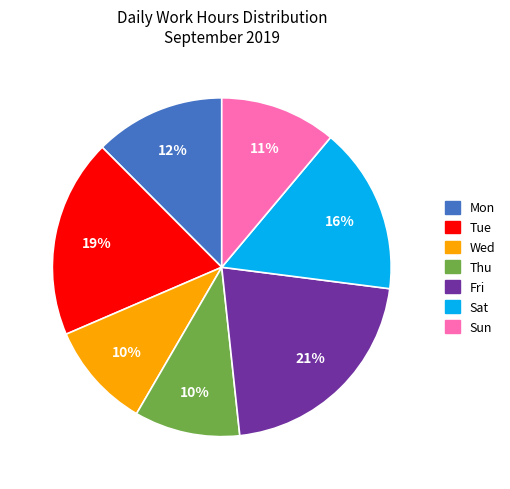

Count the number of slices in the pie.

7